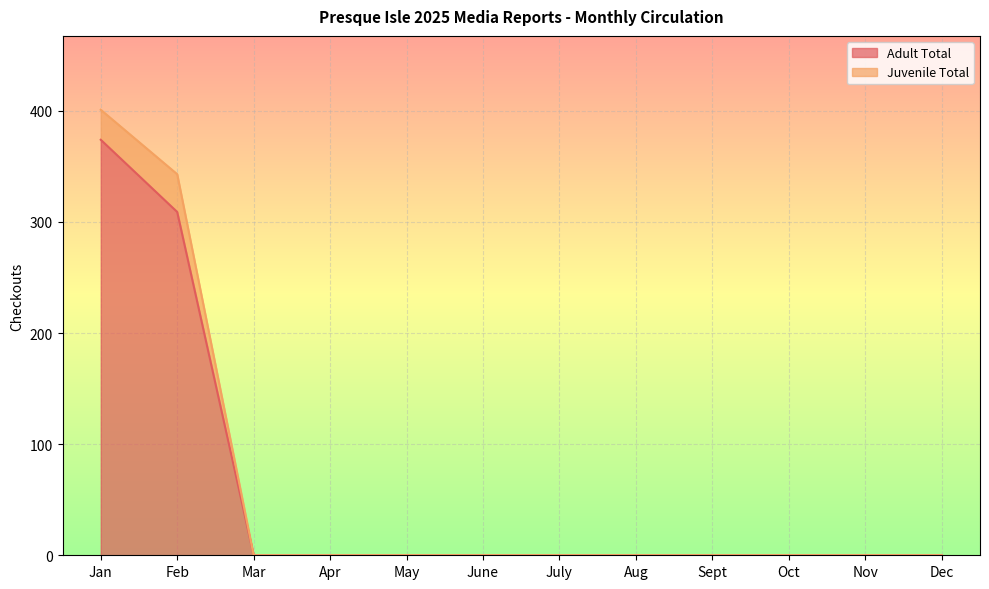

At which category does the chart reach its peak across all series?

Jan